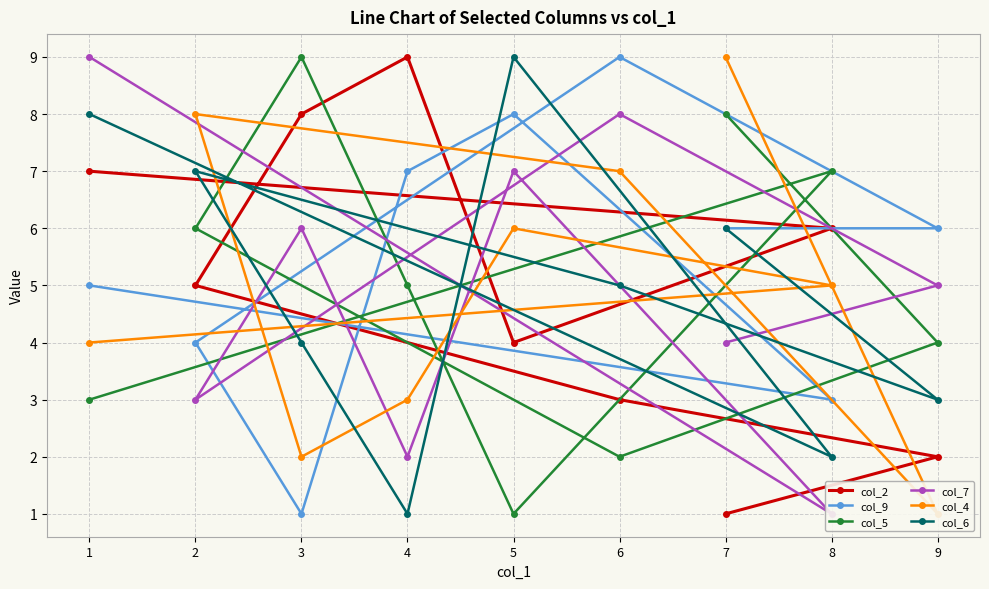

Reading right to left, transcribe all the data shown in this chart.

col_2: 1=7	8=6	5=4	4=9	3=8	2=5	6=3	9=2	7=1
col_9: 1=5	8=3	5=8	4=7	3=1	2=4	6=9	9=6	7=6
col_5: 1=3	8=7	5=1	4=5	3=9	2=6	6=2	9=4	7=8
col_7: 1=9	8=1	5=7	4=2	3=6	2=3	6=8	9=5	7=4
col_4: 1=4	8=5	5=6	4=3	3=2	2=8	6=7	9=1	7=9
col_6: 1=8	8=2	5=9	4=1	3=4	2=7	6=5	9=3	7=6